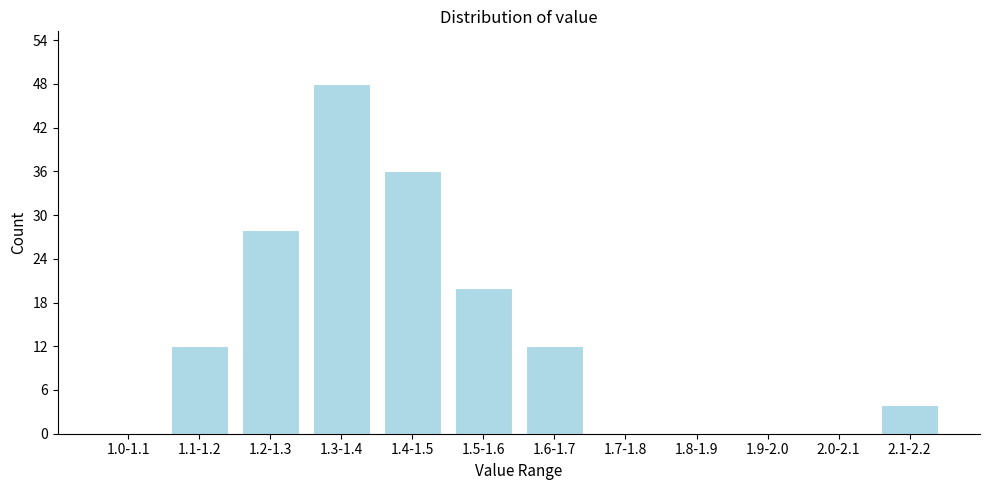

Which label corresponds to the largest value in the chart?

1.3-1.4